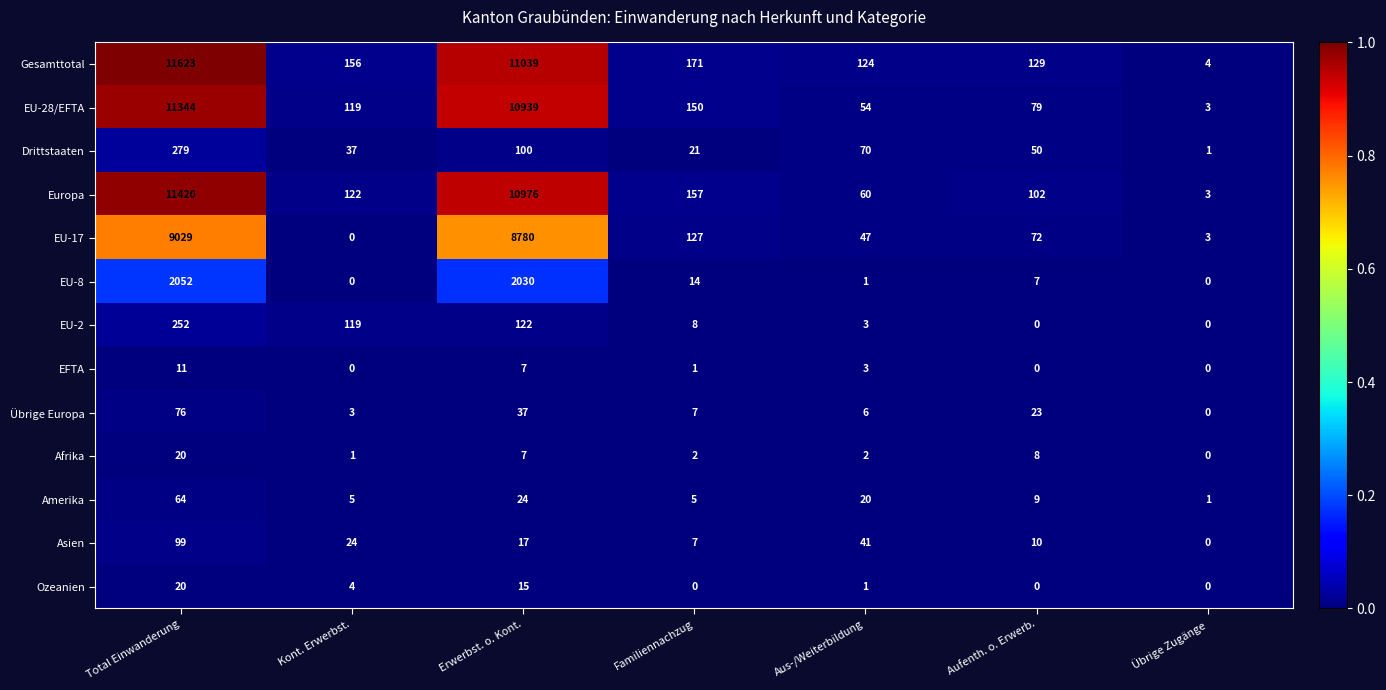

Is it true that Amerika equals 8 at Familiennachzug?

False